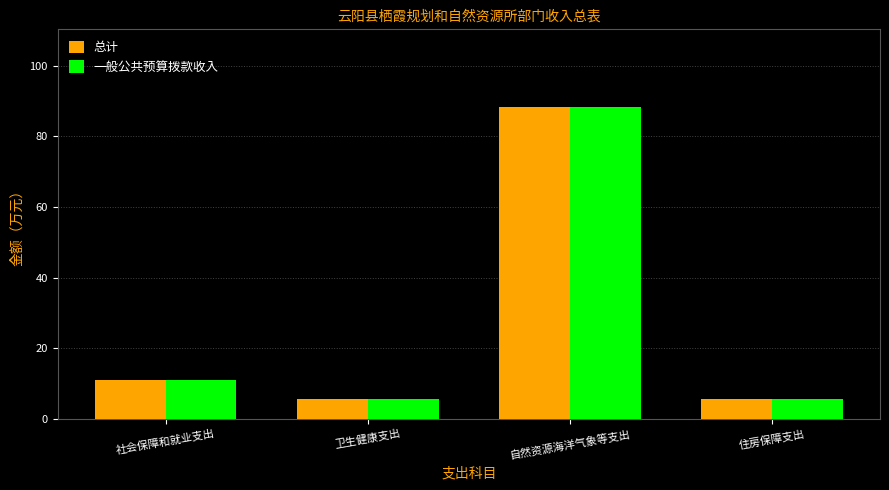

What is the label of the 4th bar from the left?

住房保障支出